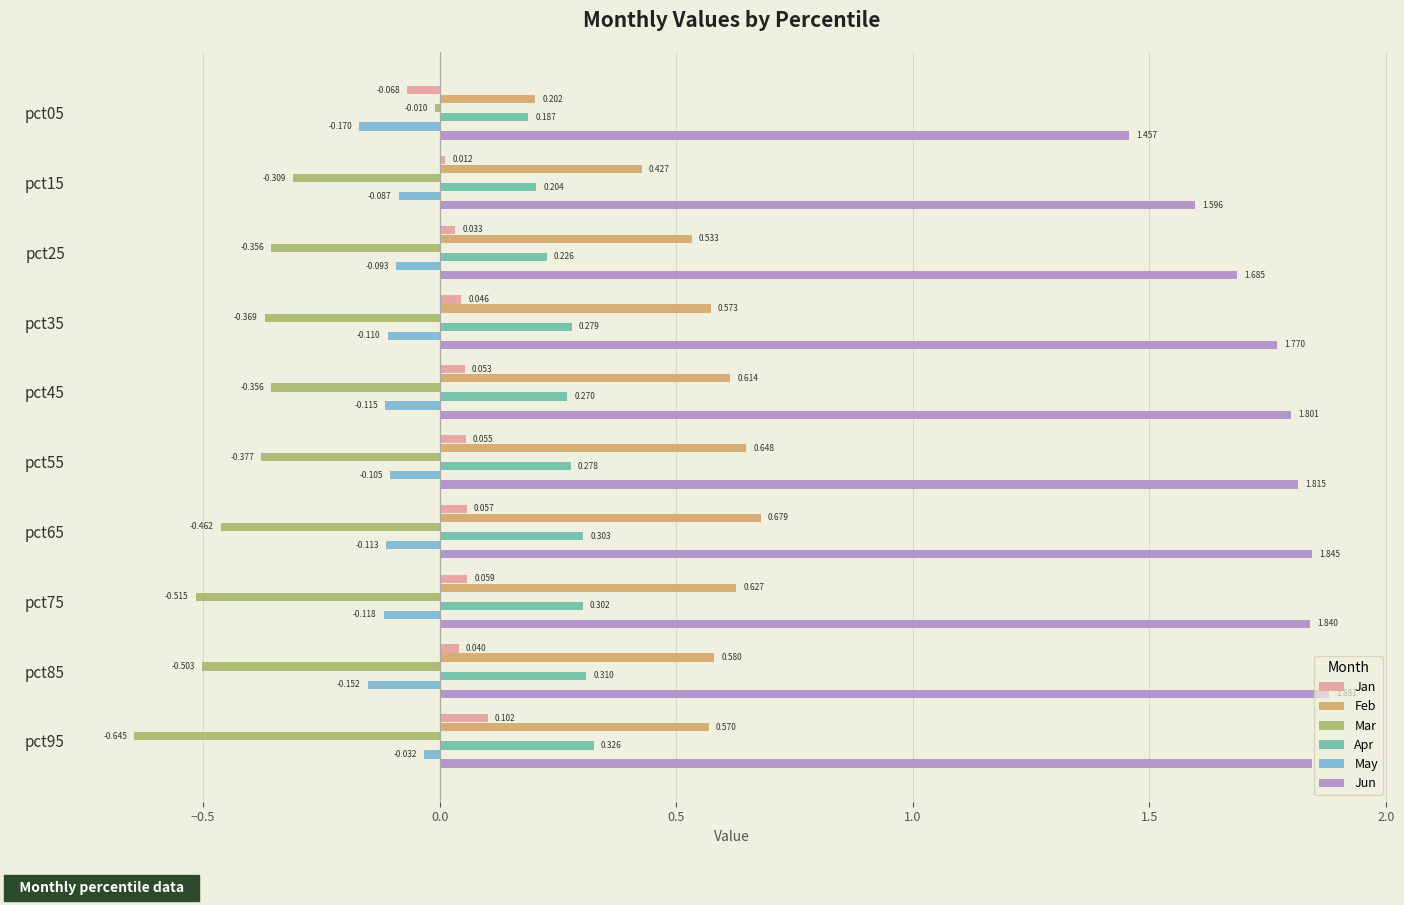

Rank the series by their maximum value, from highest to lowest.

Jun, Feb, Apr, Jan, Mar, May